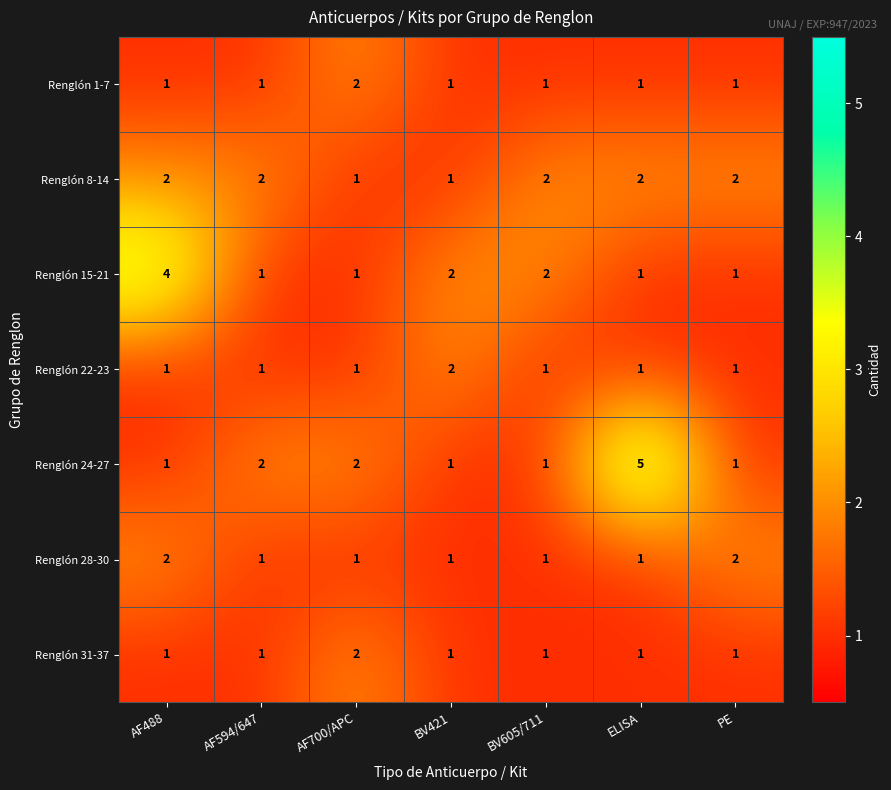

Which series has the widest spread of values?

Renglón 24-27